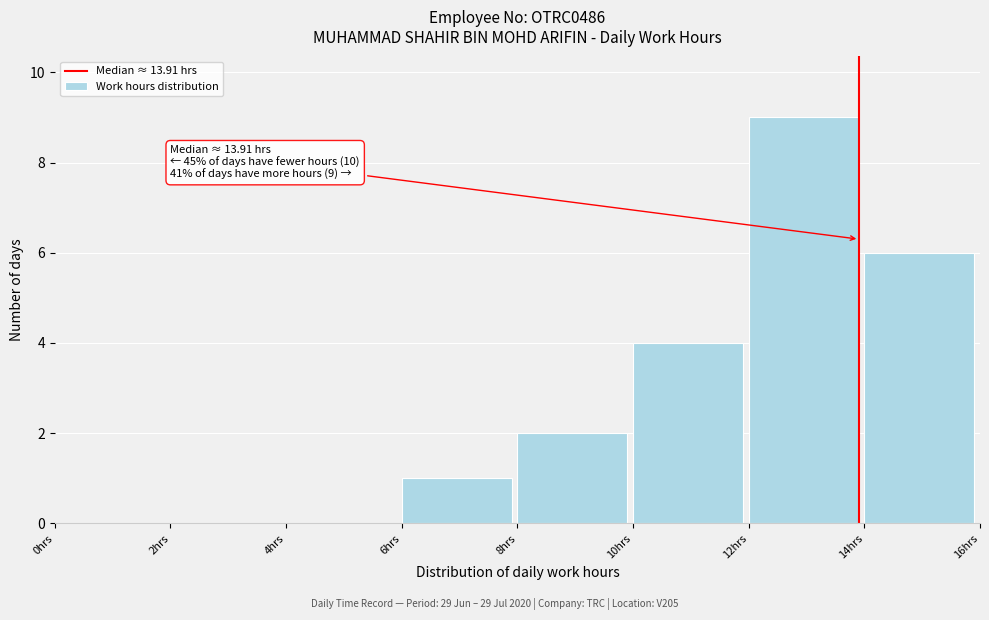

Which range on the x-axis has the tallest bar?

12 to 14